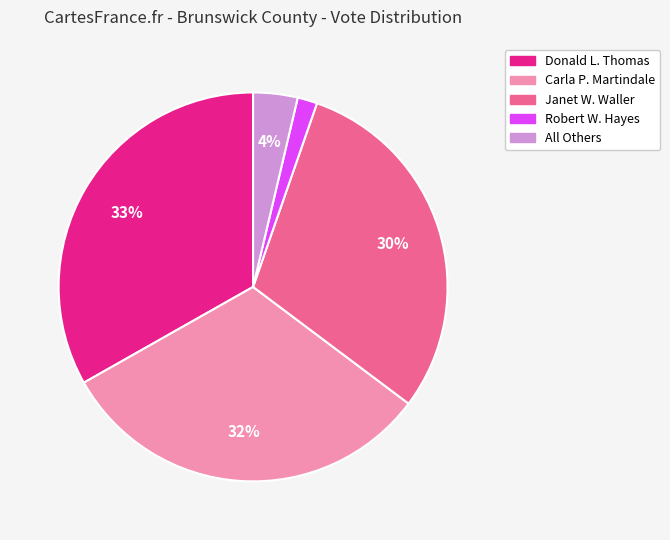

Is there a majority slice in this chart?

No